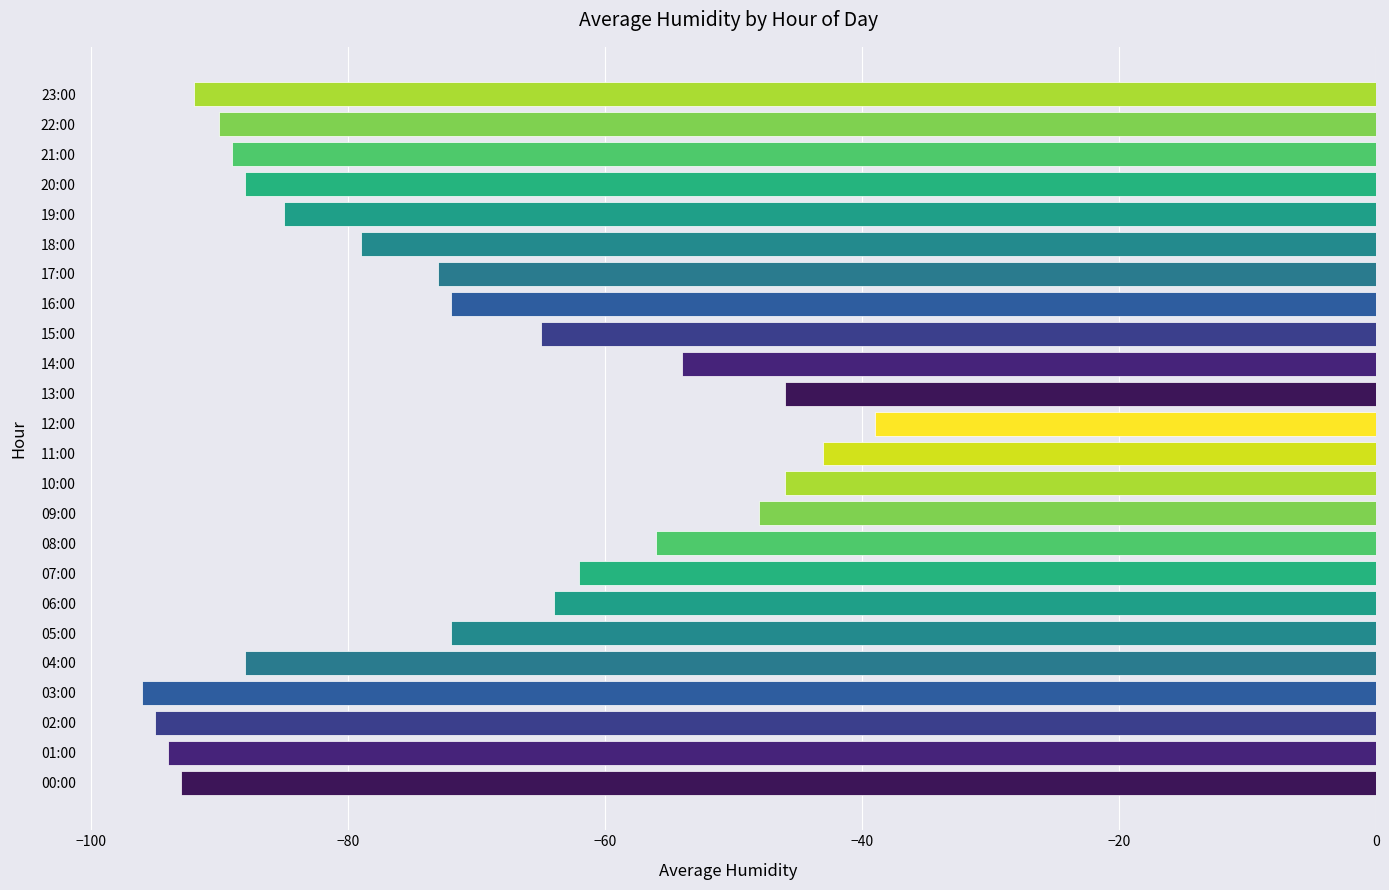

True or false: the data shows -46 at 10:00.

True